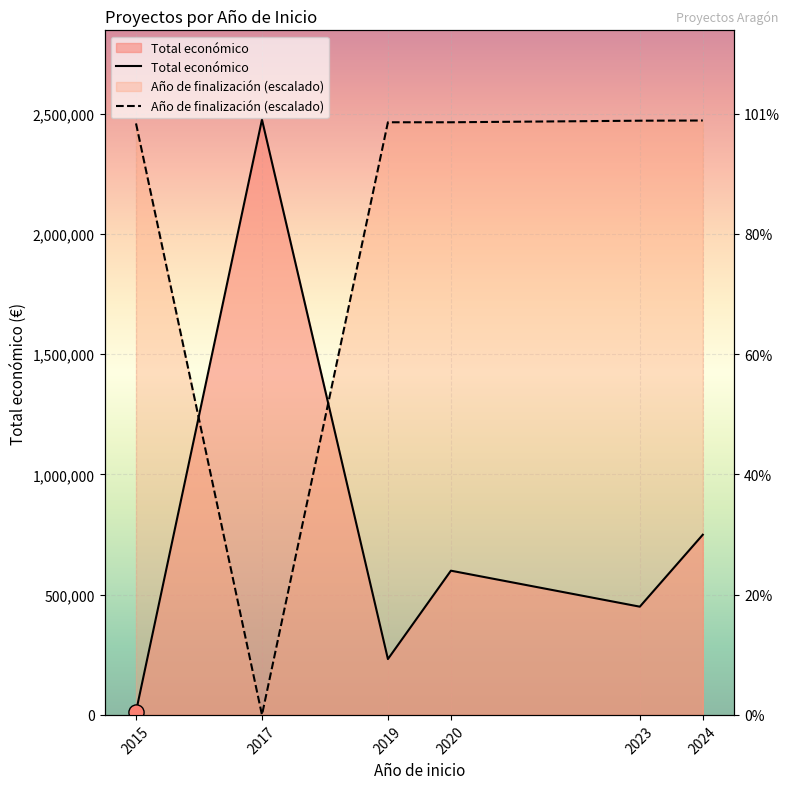

Which series has the largest Y range (max minus min)?

Año de finalización (escalado)